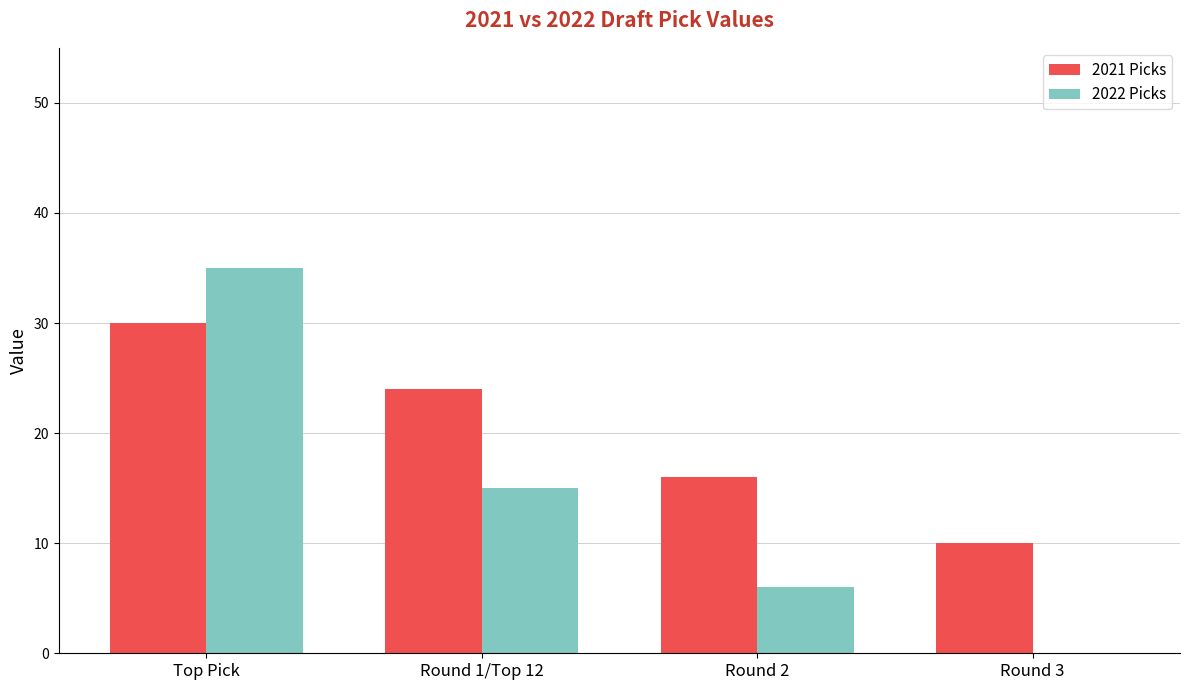

Between Round 1/Top 12 and Round 3, which series saw the biggest shift?

2022 Picks